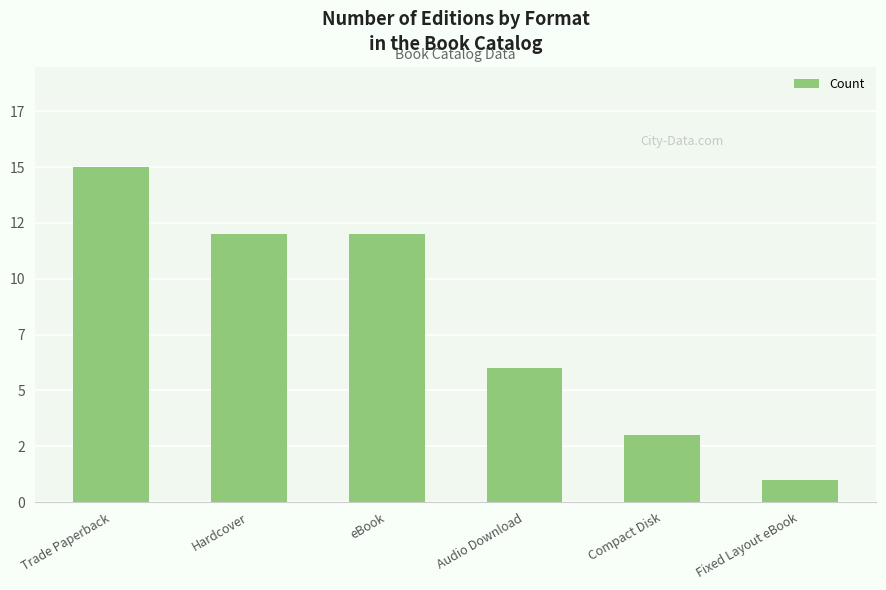

Reading right to left, transcribe all the data shown in this chart.

1	3	6	12	12	15